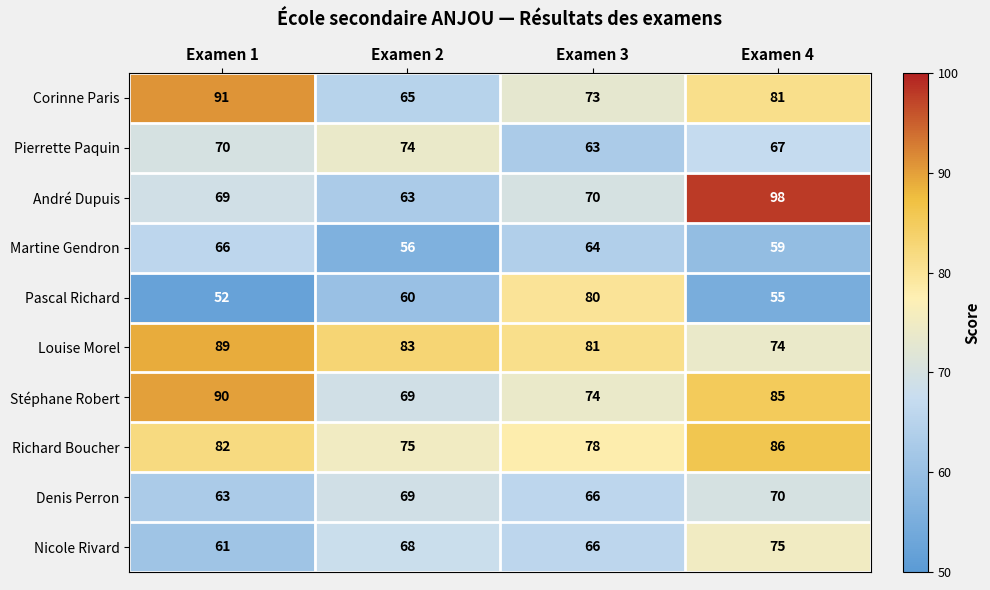

What value does the Stéphane Robert series have at Examen 3, to the nearest 5?

75